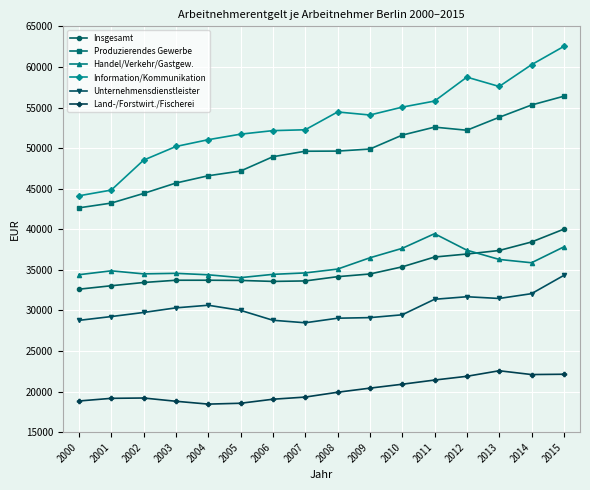

What is the spread (max minus min) of values at 2012?

36856